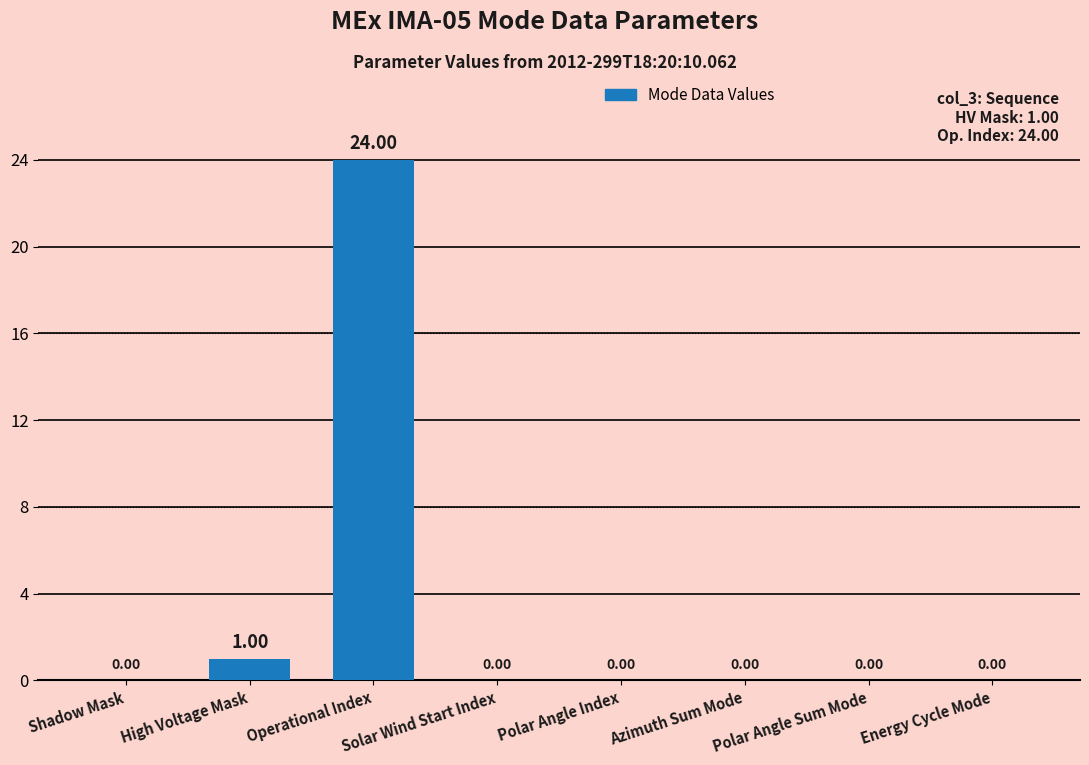

What is the average value?

3